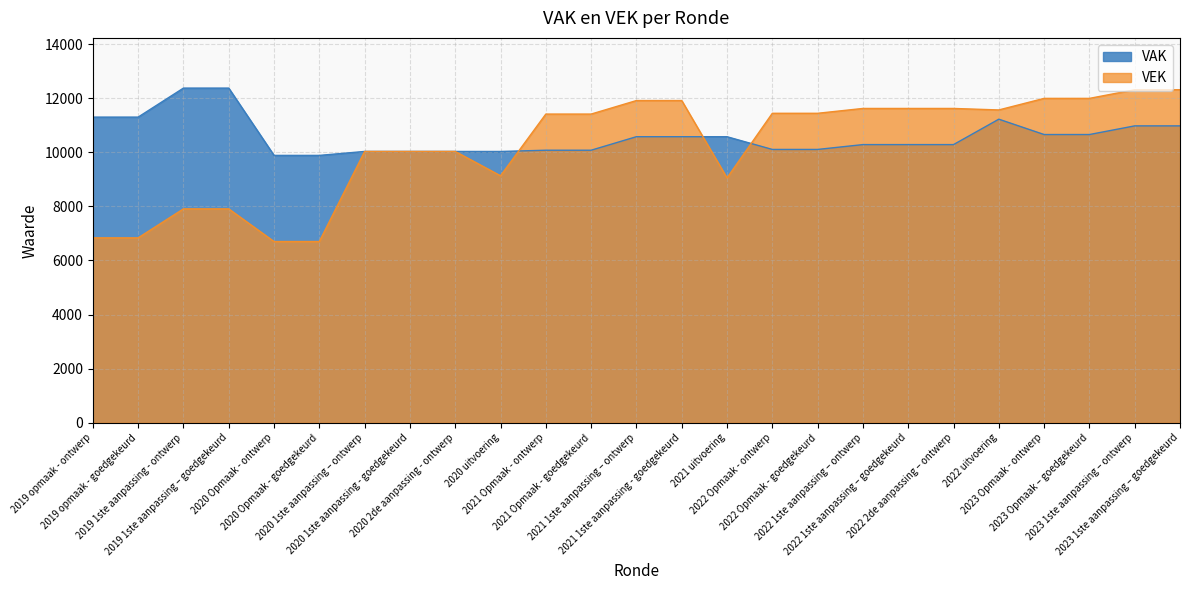

Rank the series by their average value, from lowest to highest.

VEK, VAK